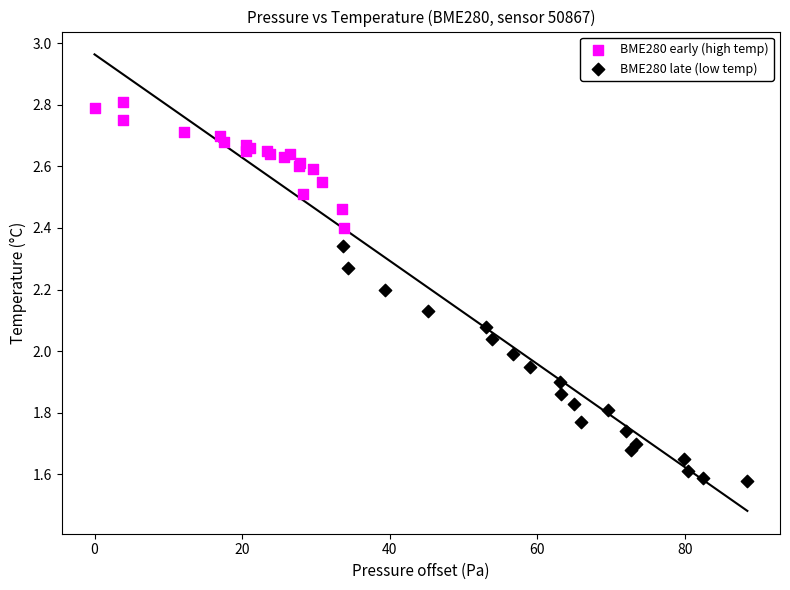

Which series contains the lowest Y value?

BME280 late (low temp)